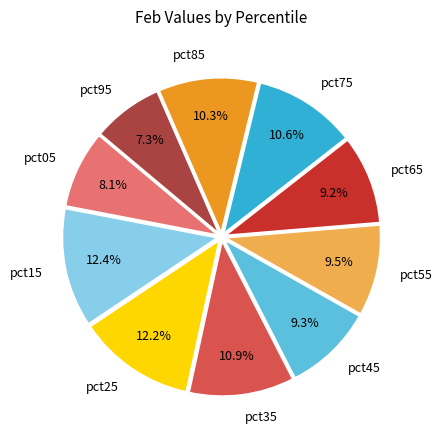

True or false: pct45 accounts for 9% of the total.

True